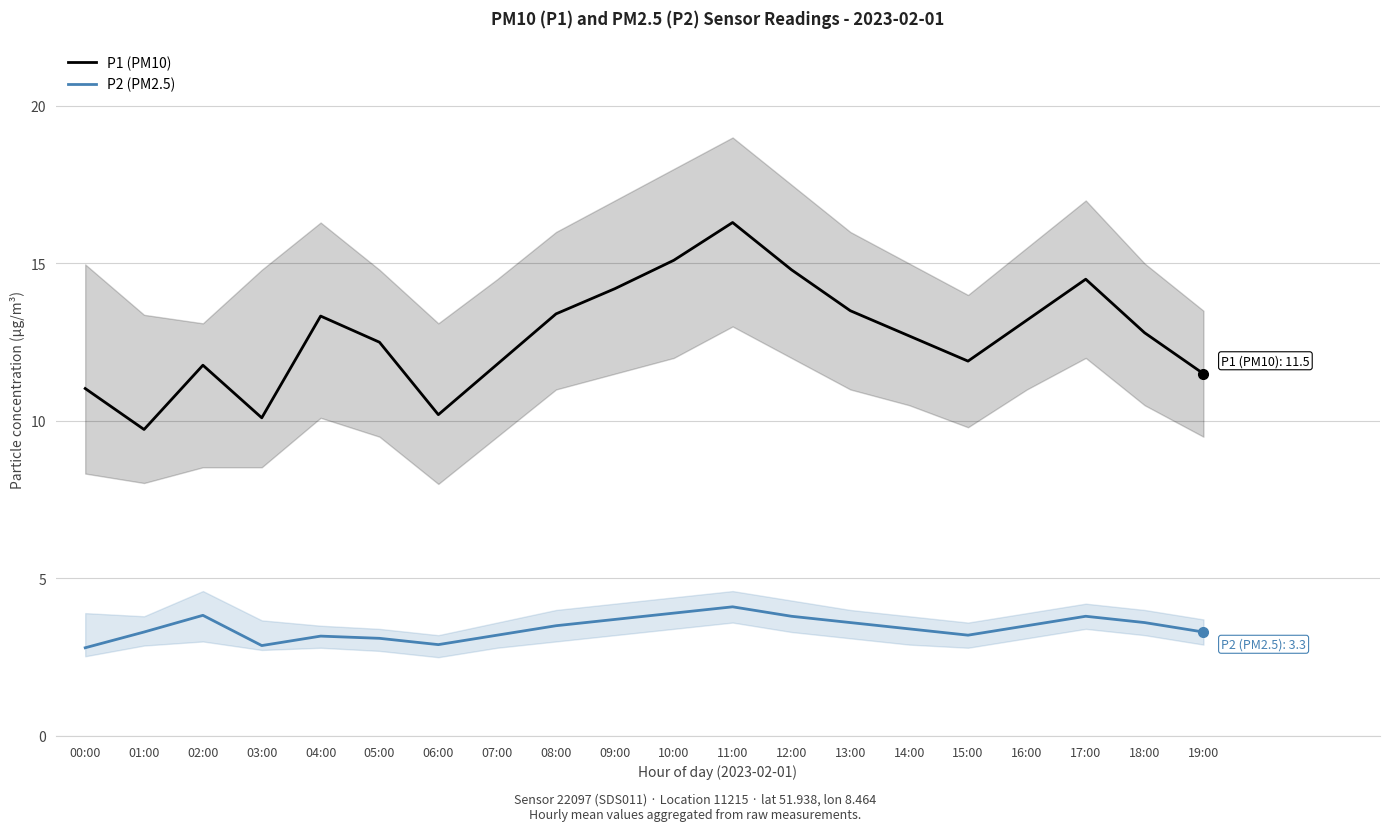

List the series in order of their overall mean, highest first.

P1 (PM10), P2 (PM2.5)